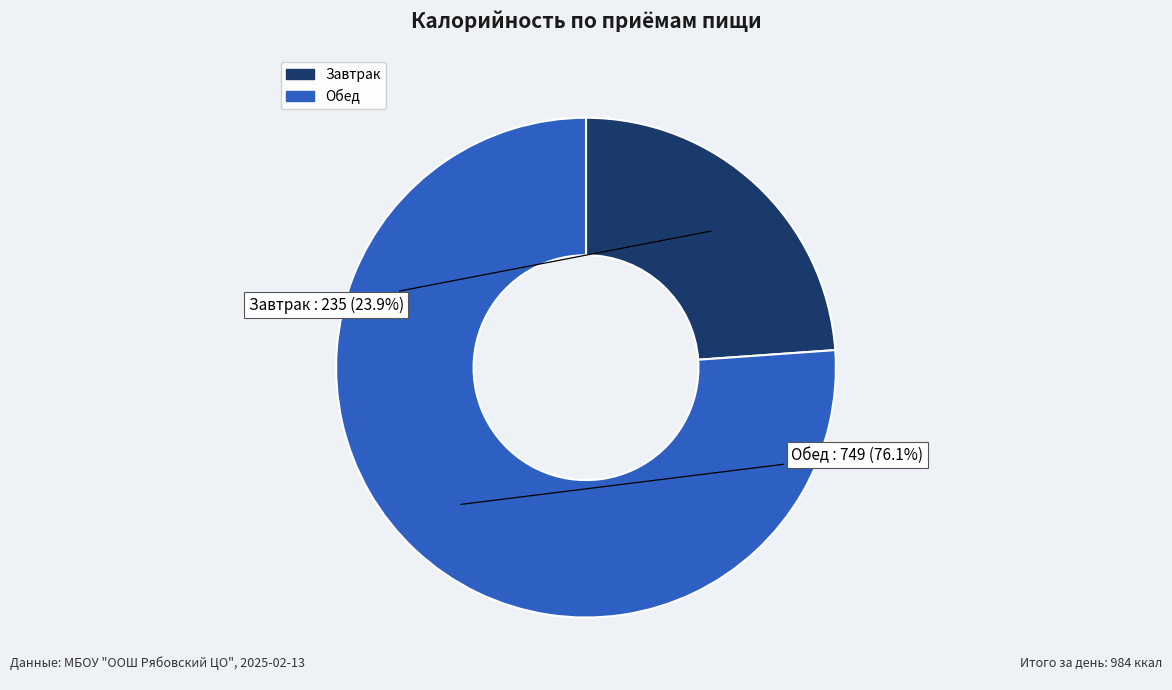

Is there a majority slice in this chart?

Yes